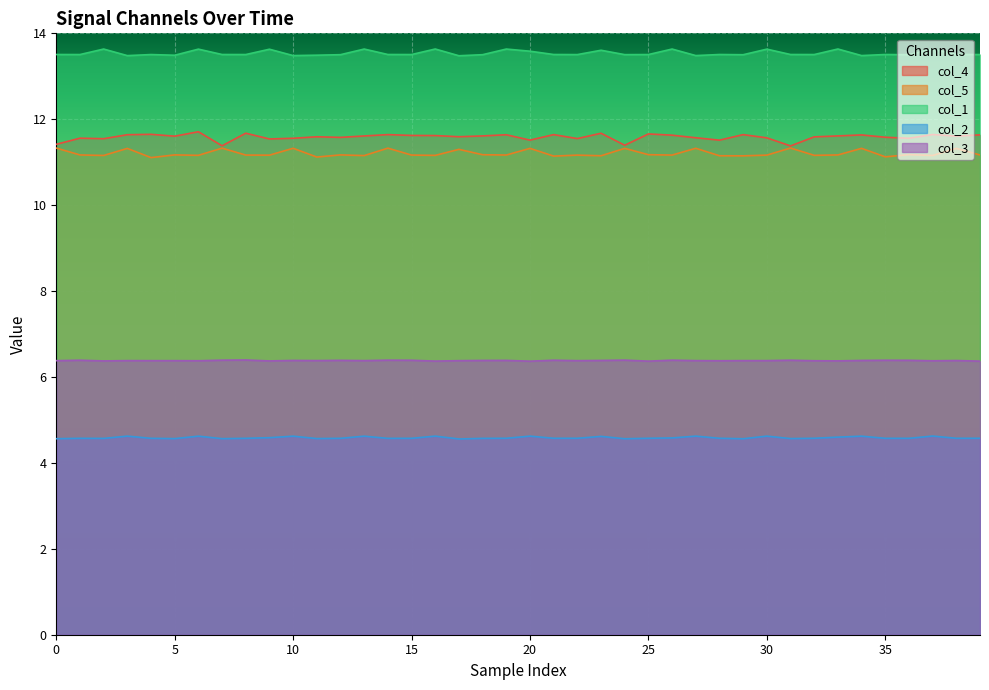

Which category has the highest value across all series?

16